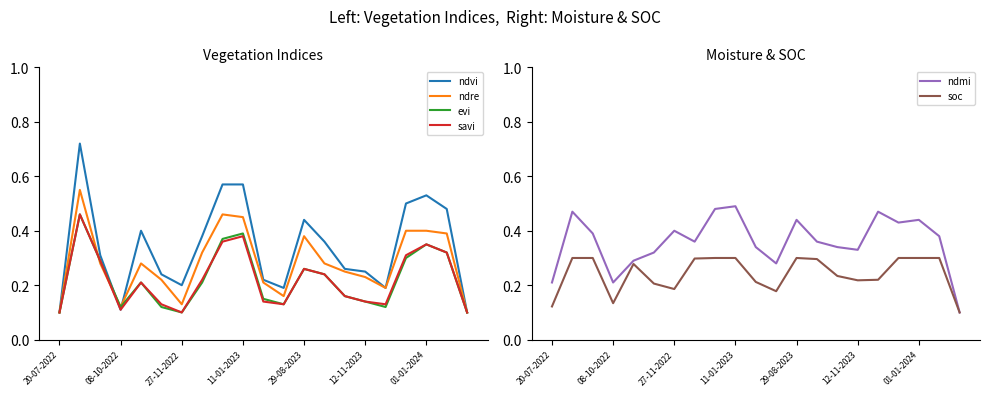

What are all the series names shown in the legend?

ndvi, ndre, evi, savi, ndmi, soc